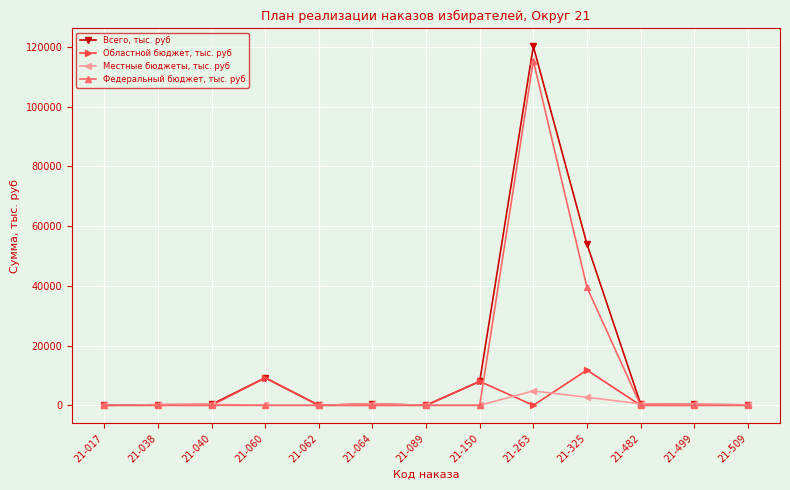

True or false: Всего, тыс. руб has more than 0 points higher than both neighbors.

True